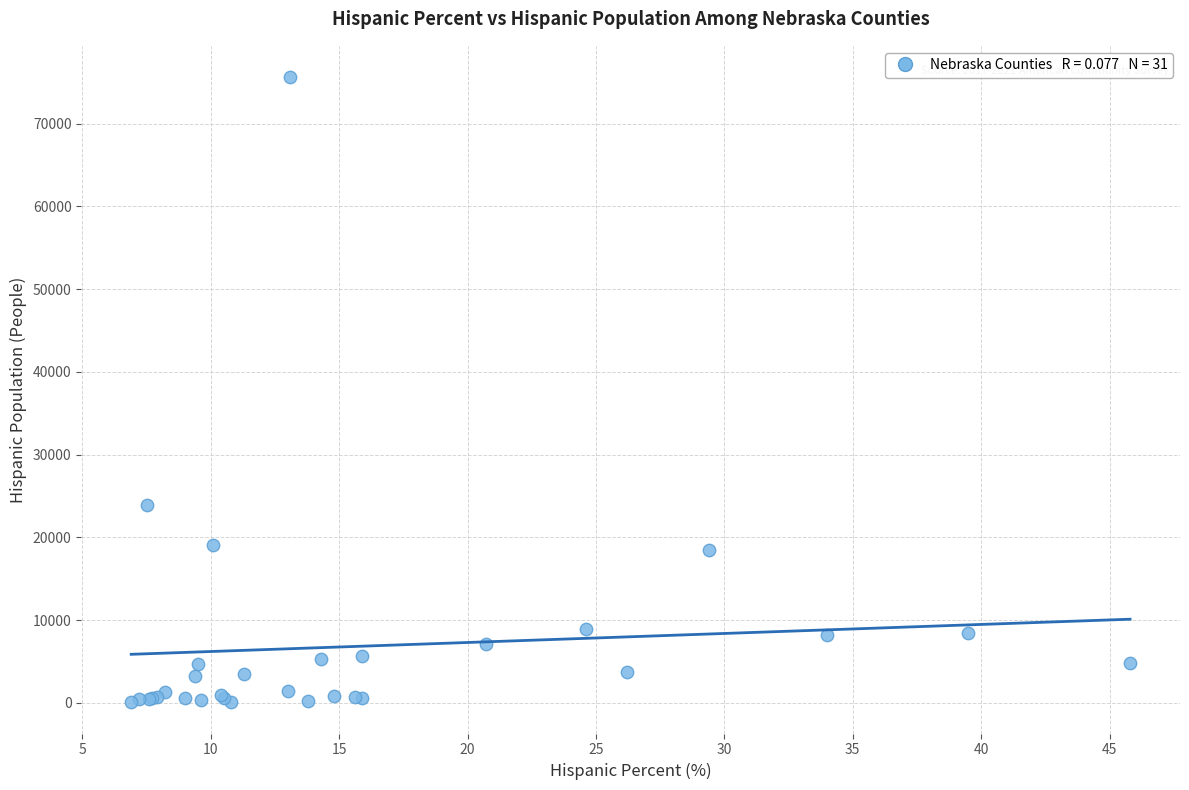

What Y value in the scatter plot is closest to 37849?

23957